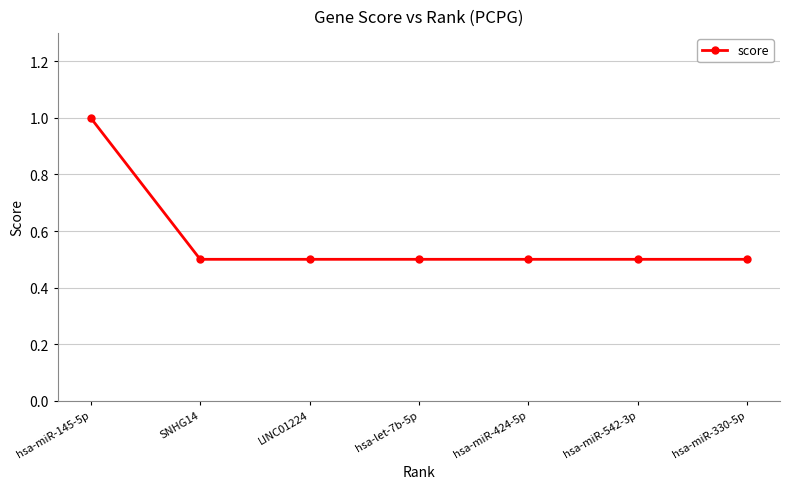

Read the value at hsa-miR-424-5p.

0.5